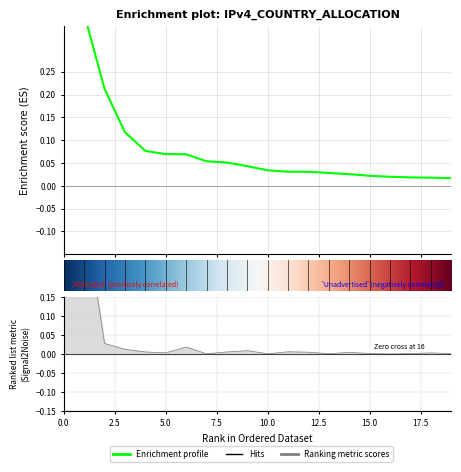

At how many categories does at least one series exceed 0?

20